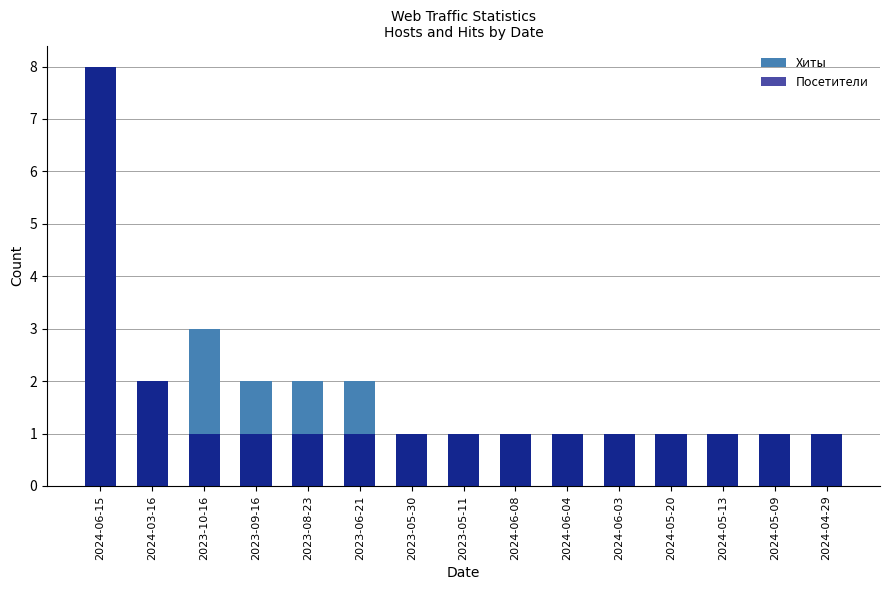

Which series has the largest total across all categories?

Хиты